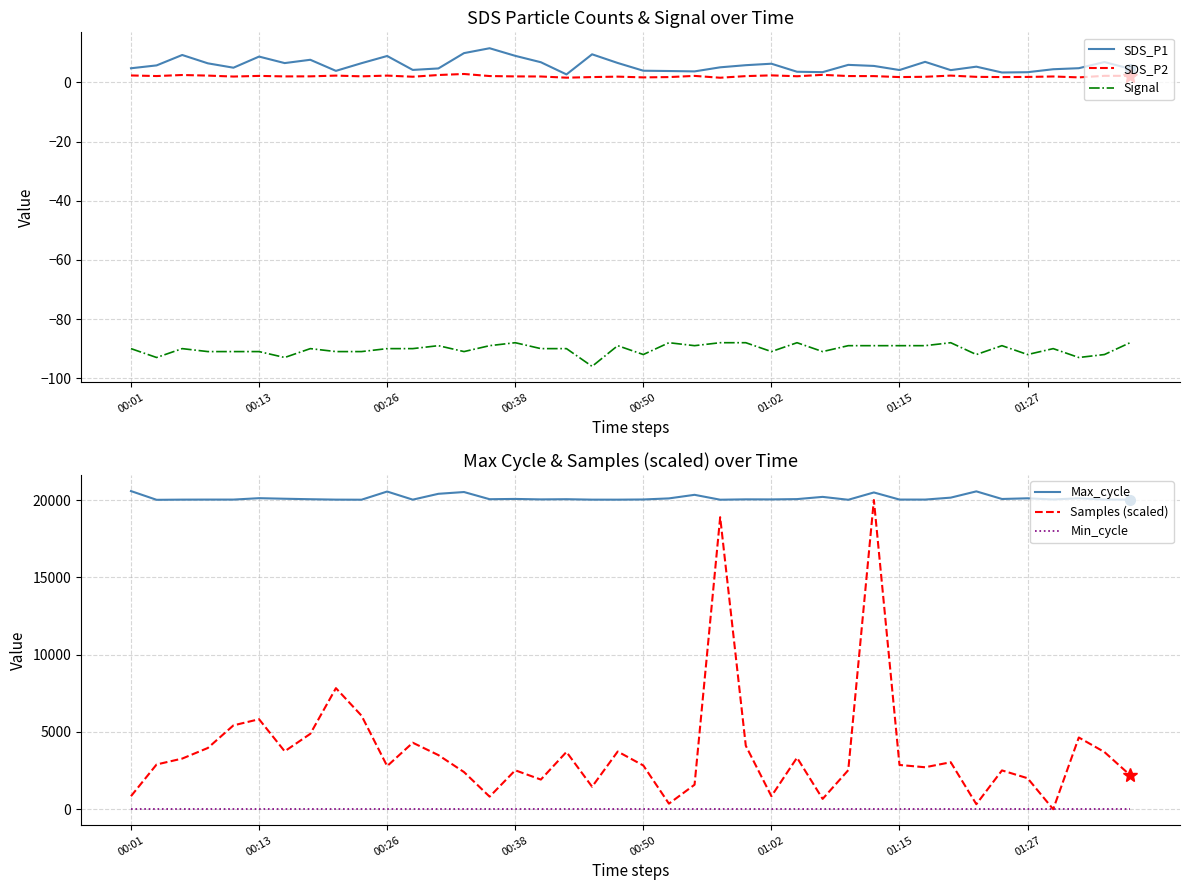

Which series has the widest spread of values?

Samples (scaled)